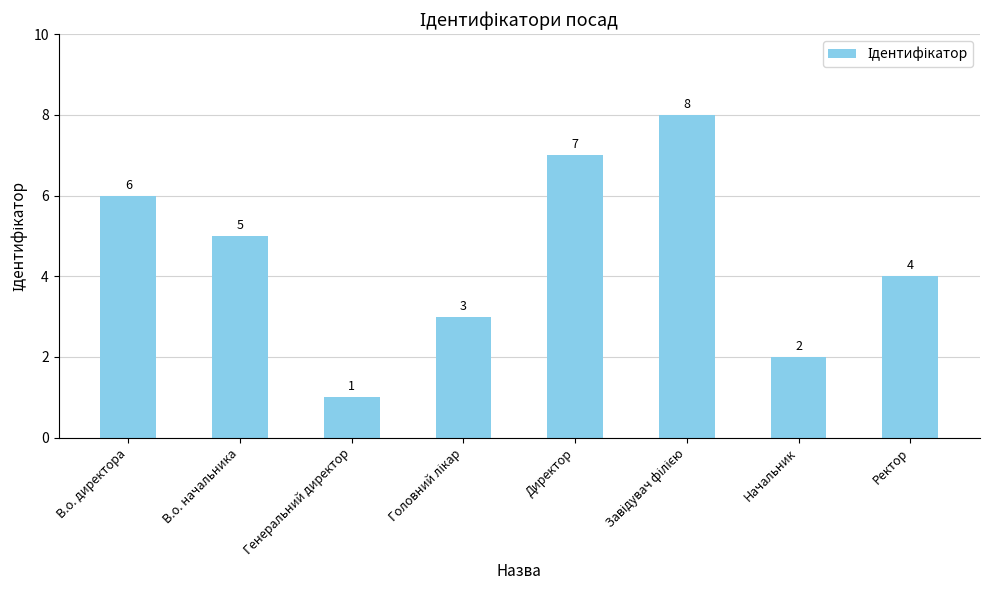

What position from the left is Ректор?

8